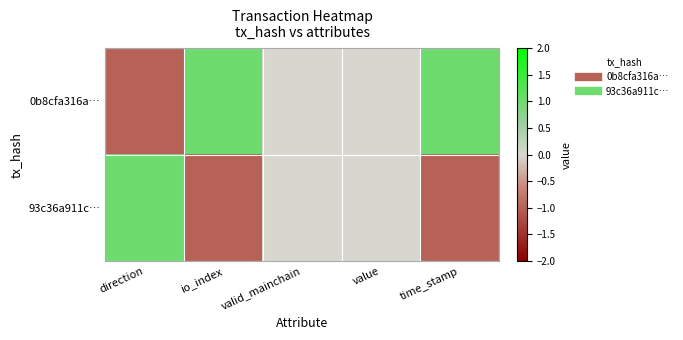

How many distinct data groups are displayed?

2